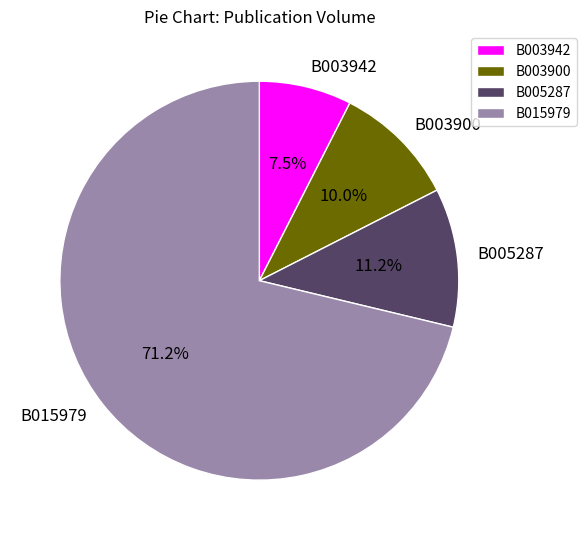

Which slice is the smallest?

B003942